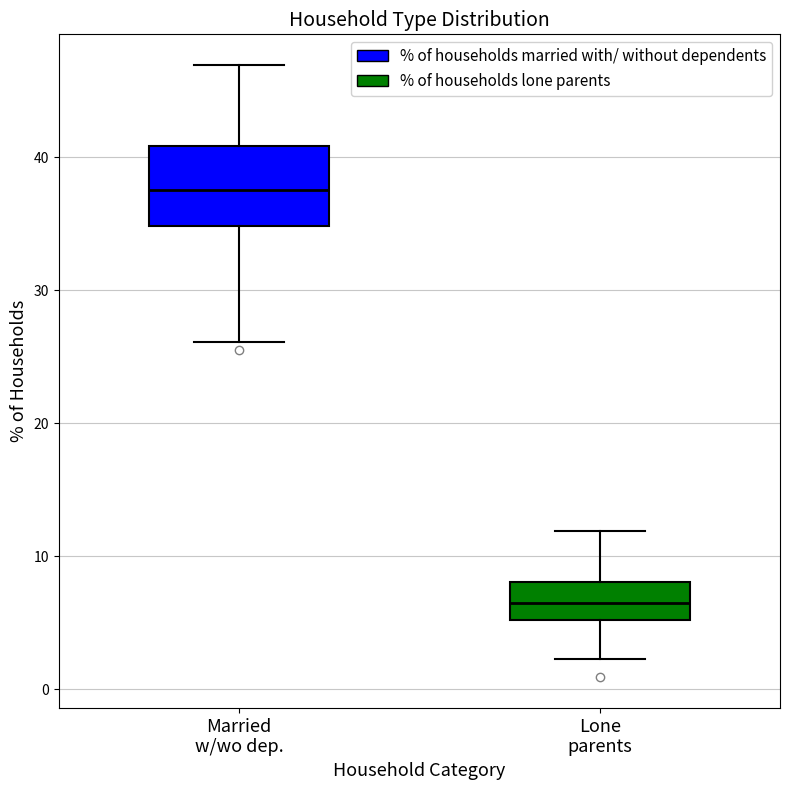

Where does the median line of the box for Married w/wo dep. sit on the y-axis? The values are not printed on the chart, so give them approximately, as read against the axis.

37